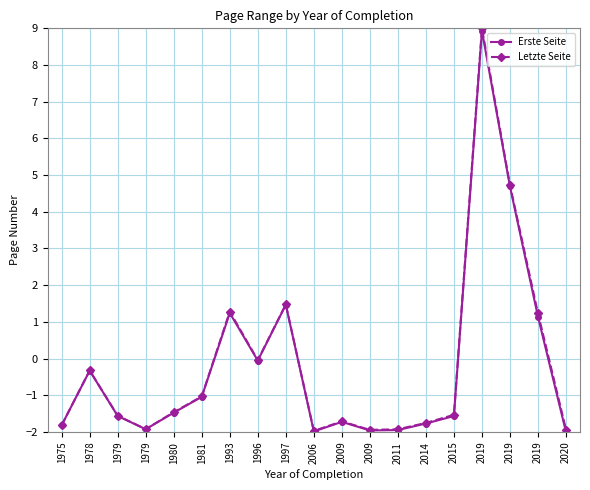

Which has a higher value, 2009 or 2019?

2019